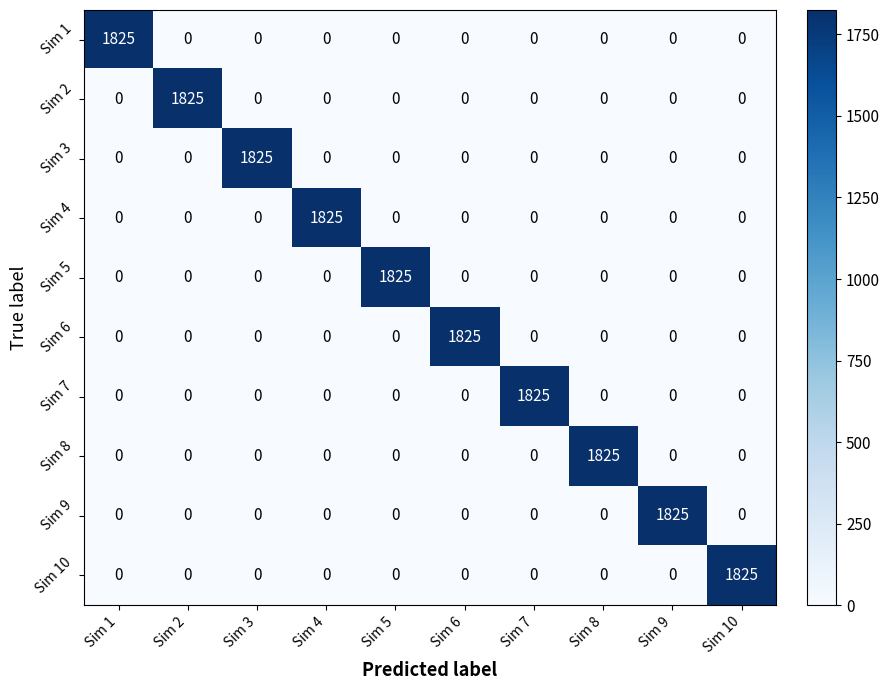

How many distinct data groups are displayed?

10